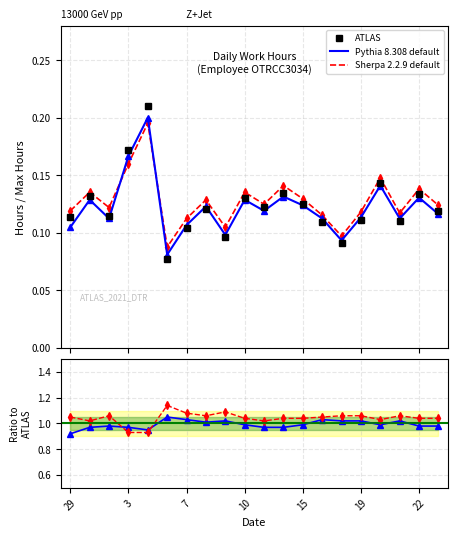

True or false: Pythia 8.308 default has more than 2 interior local peaks.

True